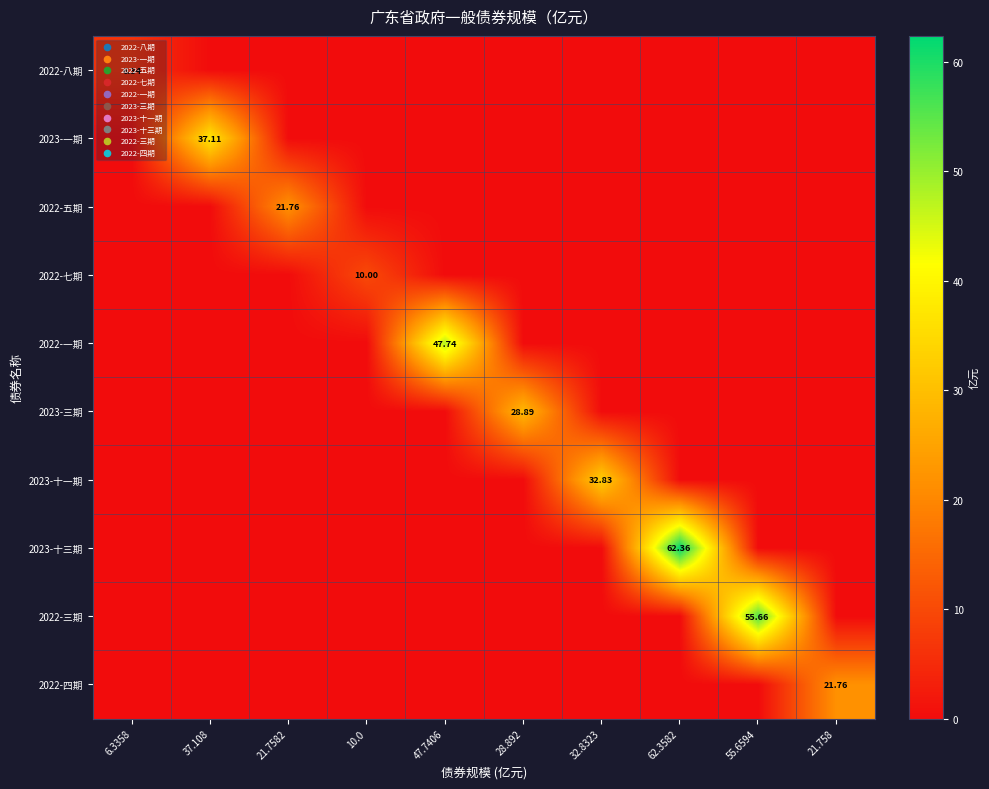

At which category is the sum across all series the highest?

62.3582